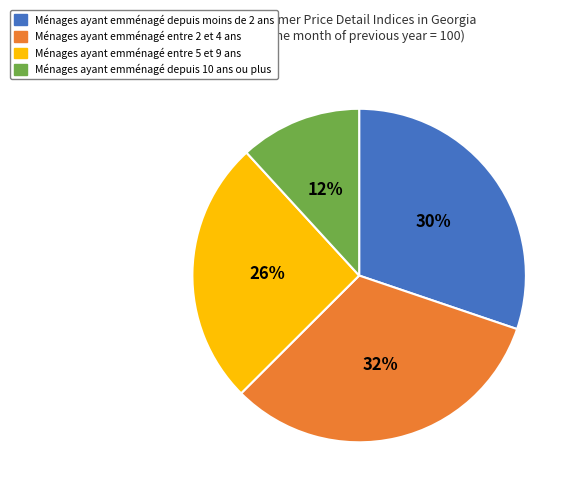

To the nearest percent, what is the average slice percentage?

25%